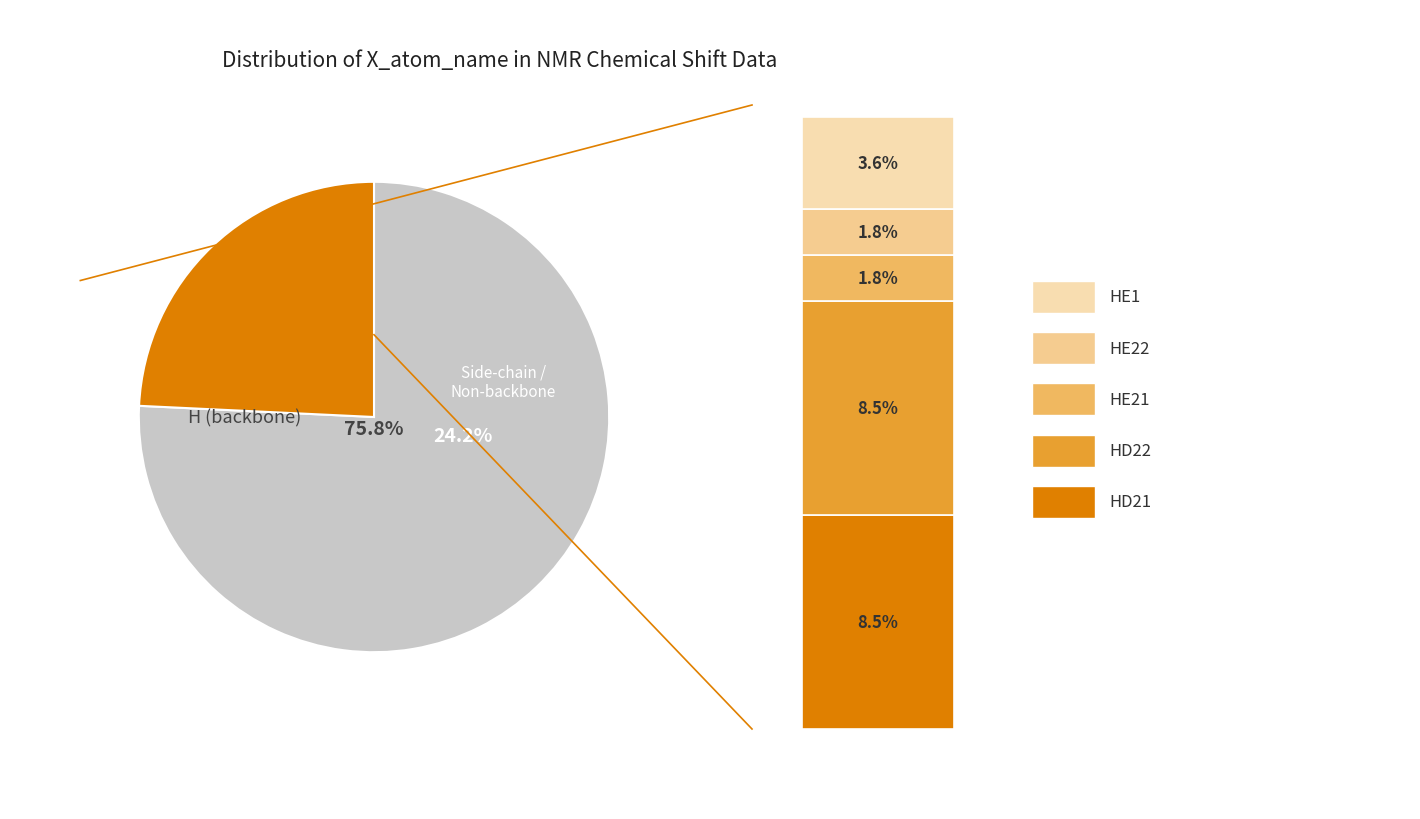

Which category has the smallest portion of the pie?

HE21